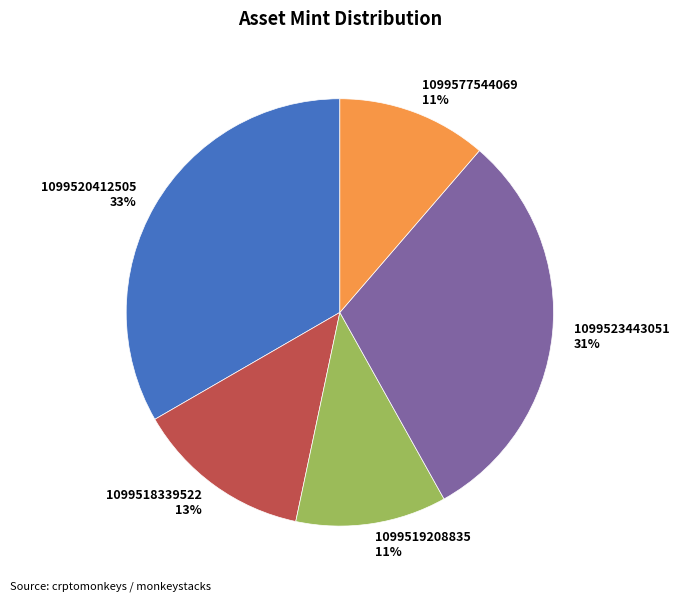

Count the number of slices in the pie.

5